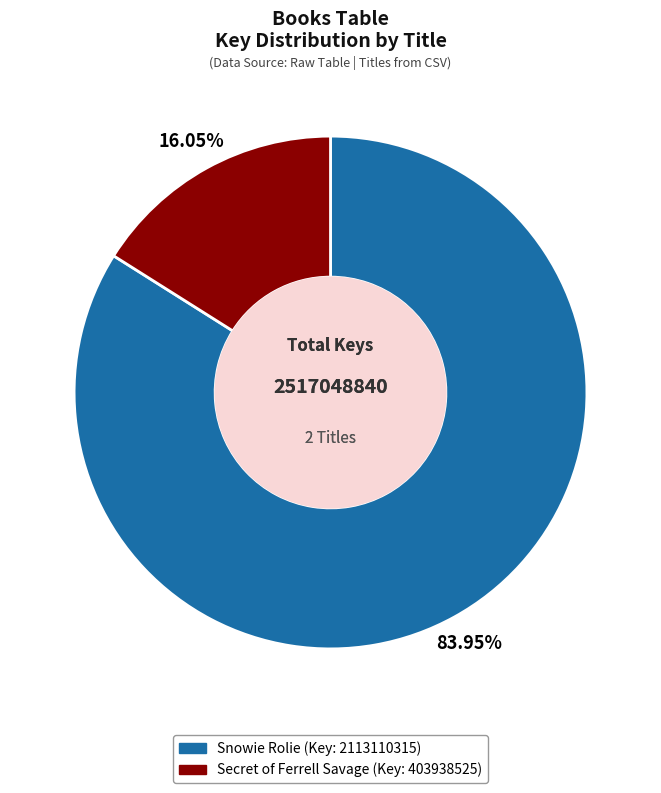

True or false: Snowie Rolie (Key: 2113110315) accounts for 78% of the total.

False